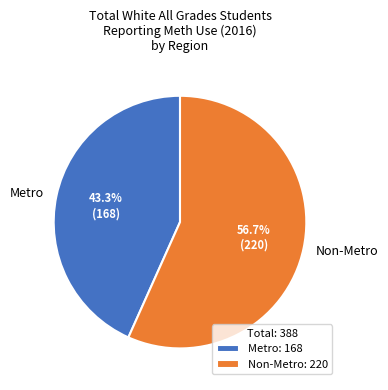

Is there a majority slice in this chart?

Yes